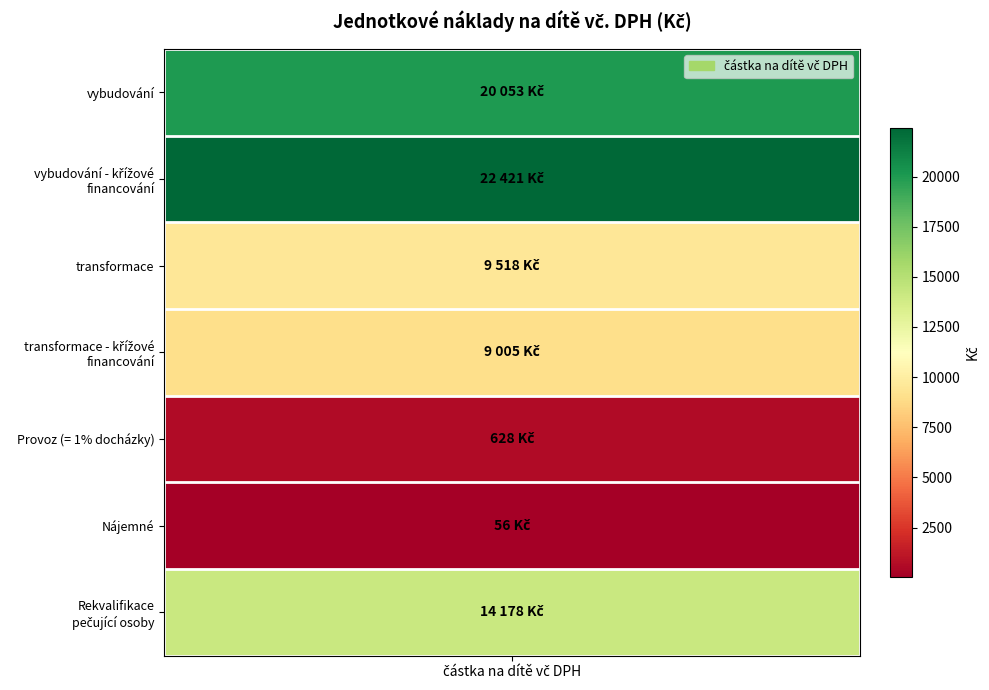

How many data points are less than 9518?

3